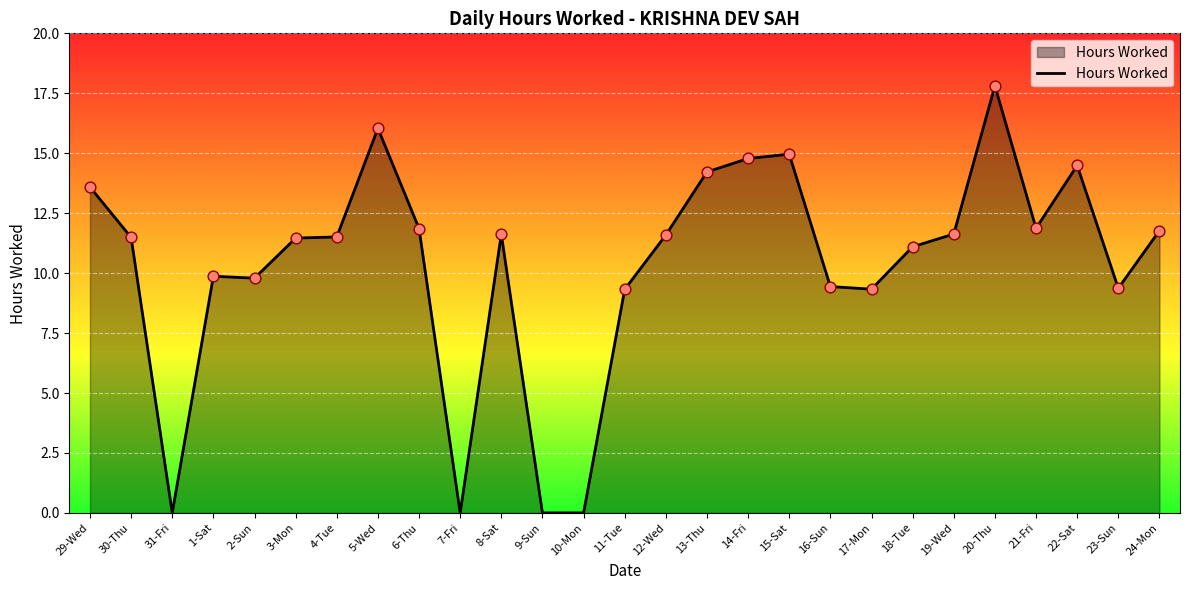

What is the ratio of the value at 17-Mon to the value at 5-Wed?

0.6